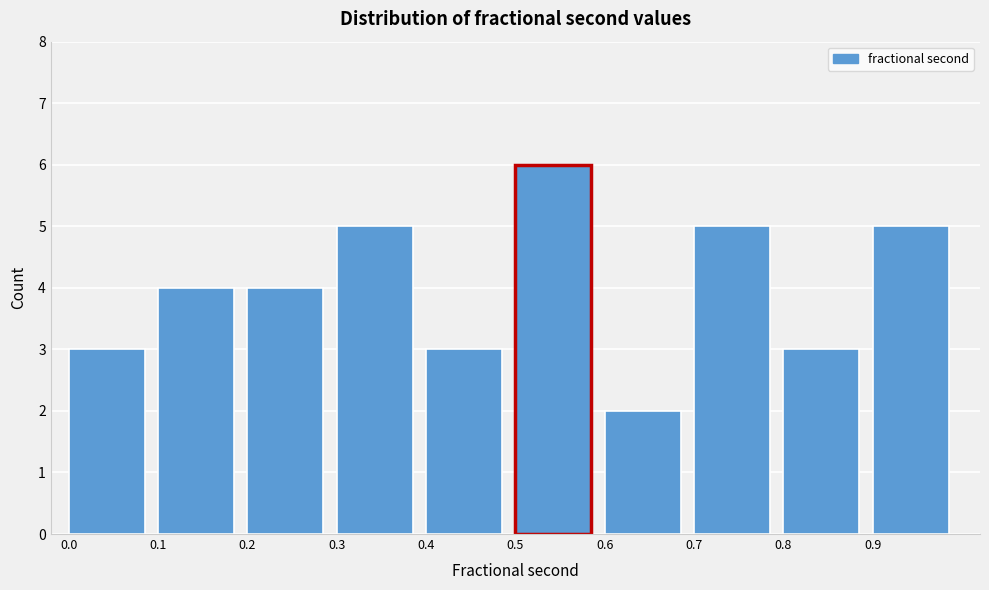

Reading left to right, list every bar in this chart as the range it spans on the x-axis followed by its height. The values are not printed on the chart, so give them approximately, as read against the axis.

0.0 to 0.1: 3
0.1 to 0.2: 4
0.2 to 0.3: 4
0.3 to 0.4: 5
0.4 to 0.5: 3
0.5 to 0.6: 6
0.6 to 0.7: 2
0.7 to 0.8: 5
0.8 to 0.9: 3
0.9 to 1.0: 5